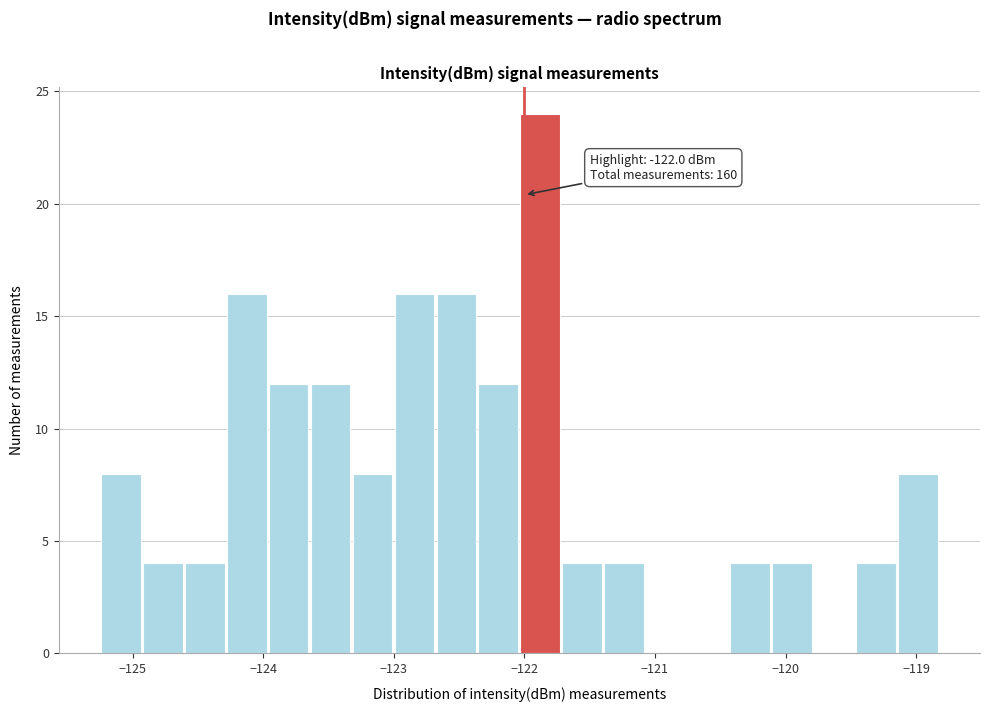

Around what value on the x-axis is the tallest bar? Give the approximate position of its centre, as read against the axis.

-121.9